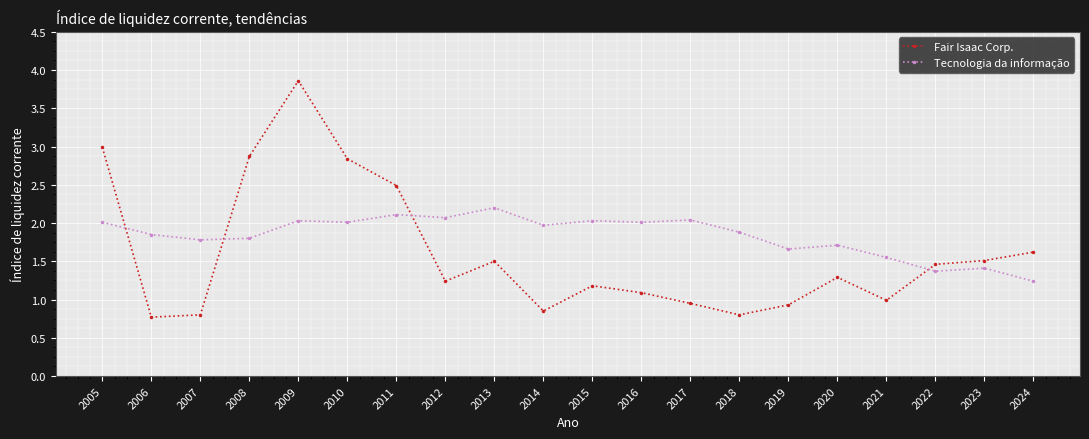

Which series has the largest total across all categories?

Tecnologia da informação